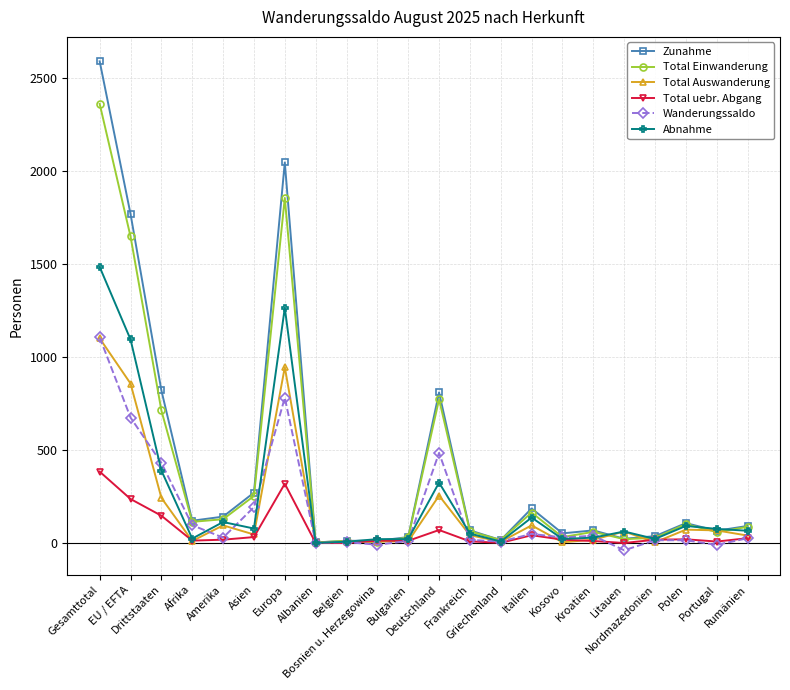

Which category has the lowest value in the Wanderungssaldo series?

Litauen